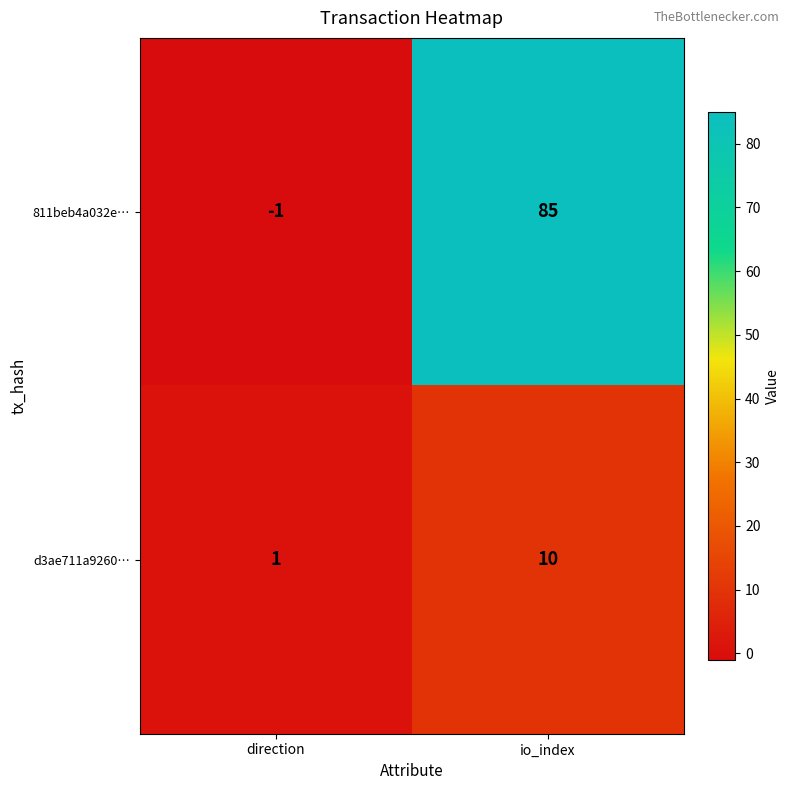

List the series in order of their peak value, highest first.

811beb4a032e…, d3ae711a9260…